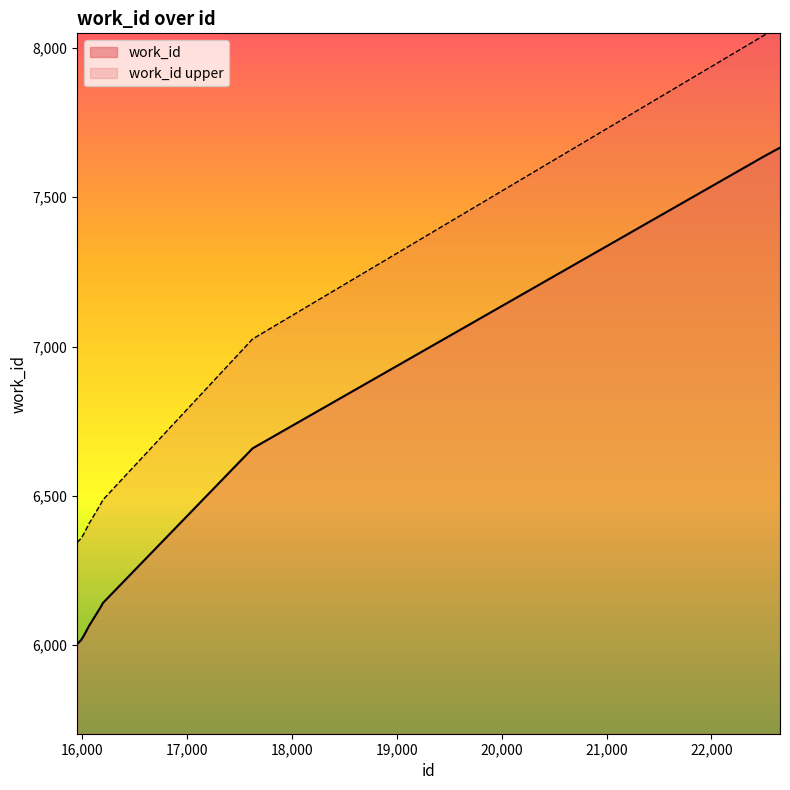

Reading left to right, what are all the values shown in this chart?

15949=6003	15989=6018	16012=6031	16062=6064	16175=6128	16195=6141	17623=6659	22512=7639	22654=7666	22655=7666